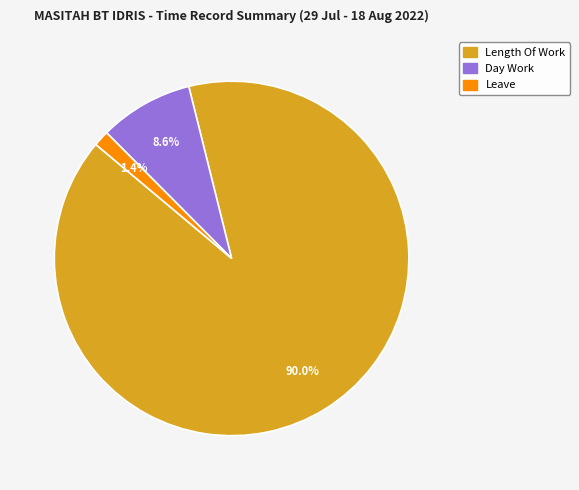

How many slices are in this pie chart?

3